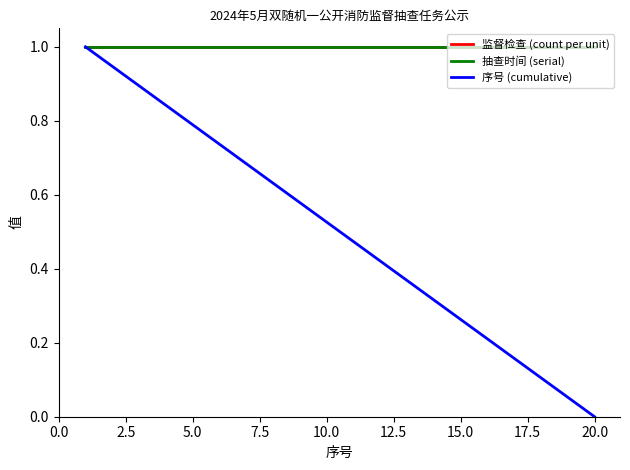

Rank the series by their maximum value, from lowest to highest.

监督检查 (count per unit), 抽查时间 (serial), 序号 (cumulative)